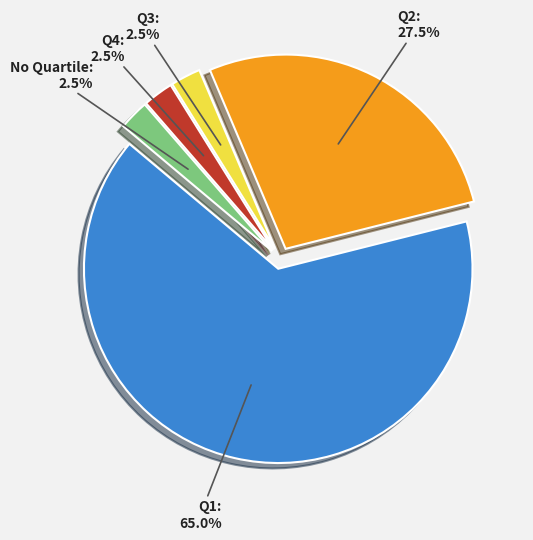

Is there any slice that represents more than half of the pie?

Yes